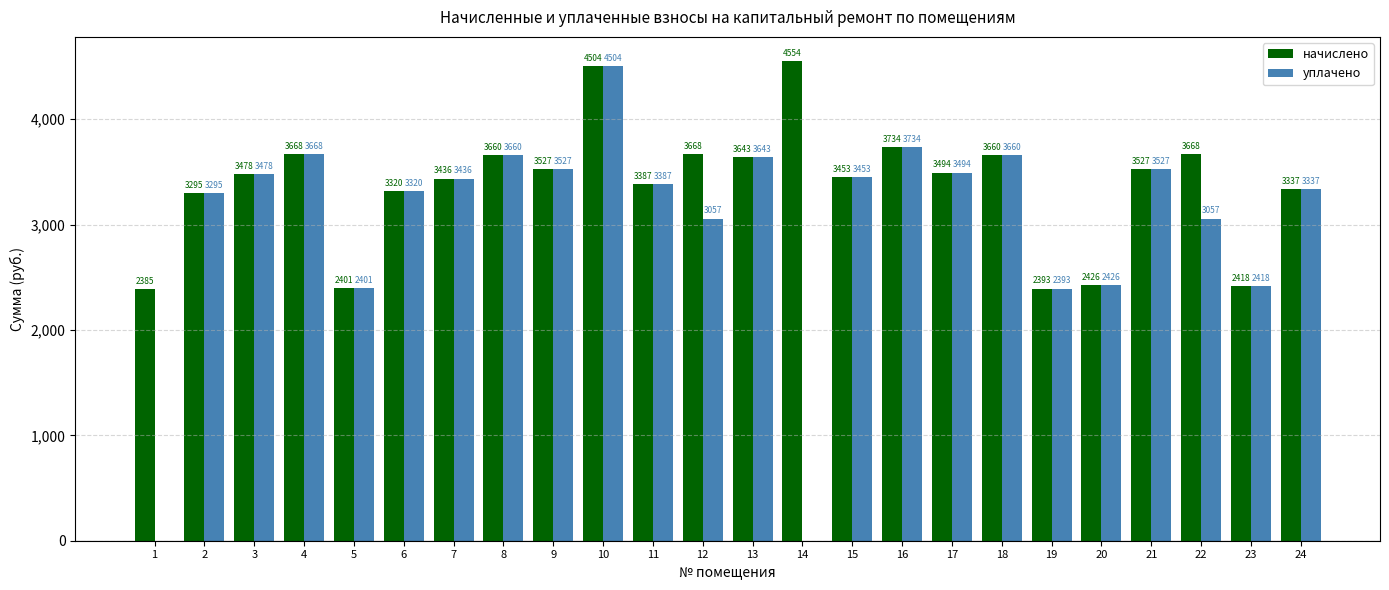

At which label does уплачено reach its peak?

10